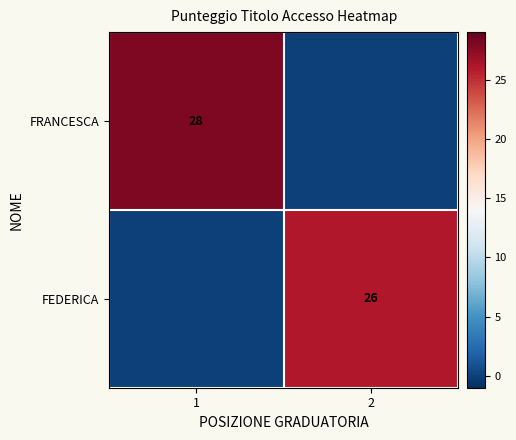

How many distinct data groups are displayed?

2